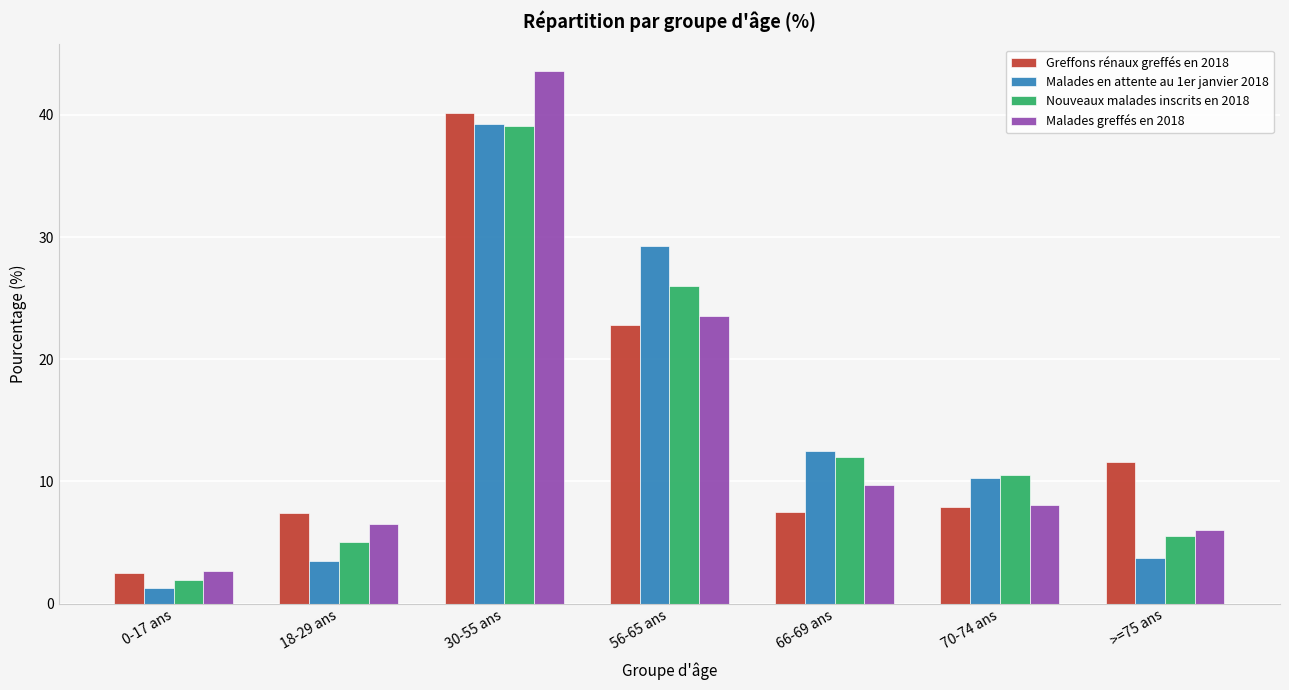

What is the average value of the Nouveaux malades inscrits en 2018 series?

14.3